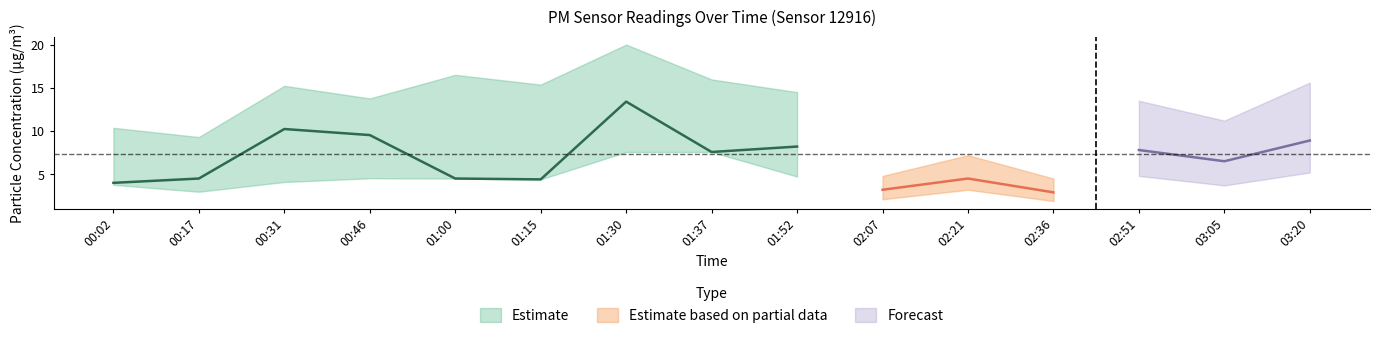

True or false: P1_upper and P2_upper cross at least once.

False